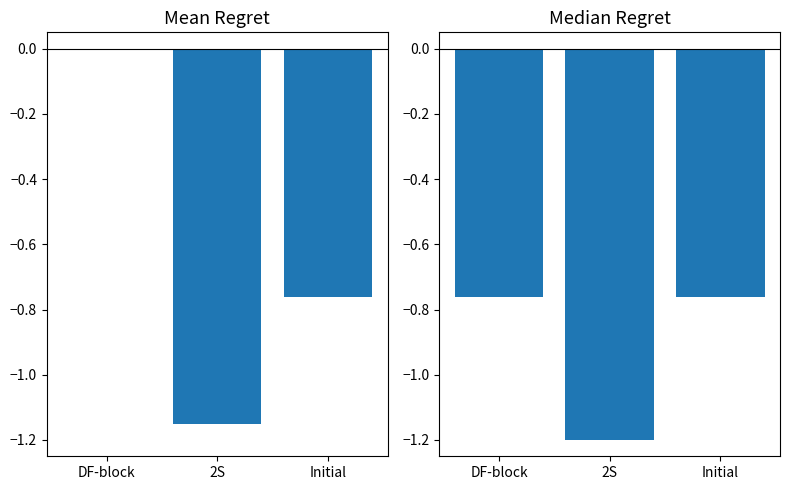

What is the total value across all series at 2S?

-2.4